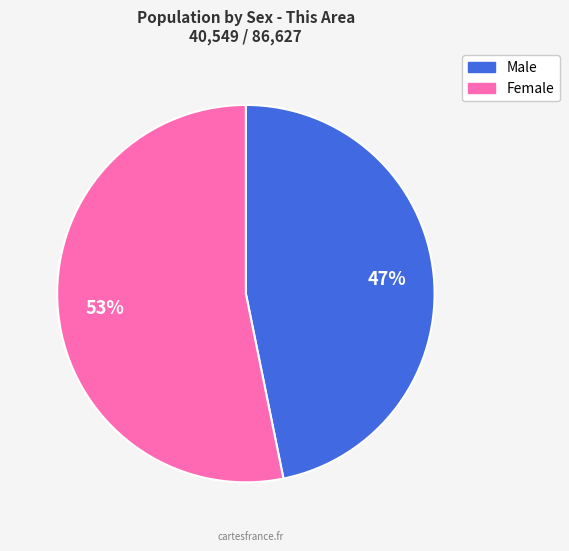

The Male slice represents 61% of the pie. True or false?

False